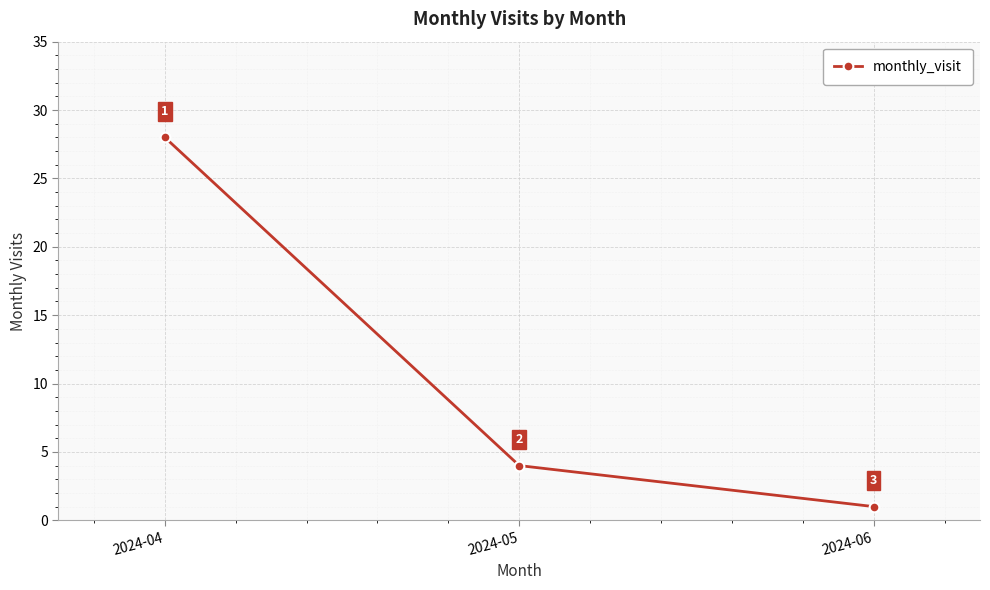

List the labels in order of value, smallest first.

2024-06, 2024-05, 2024-04